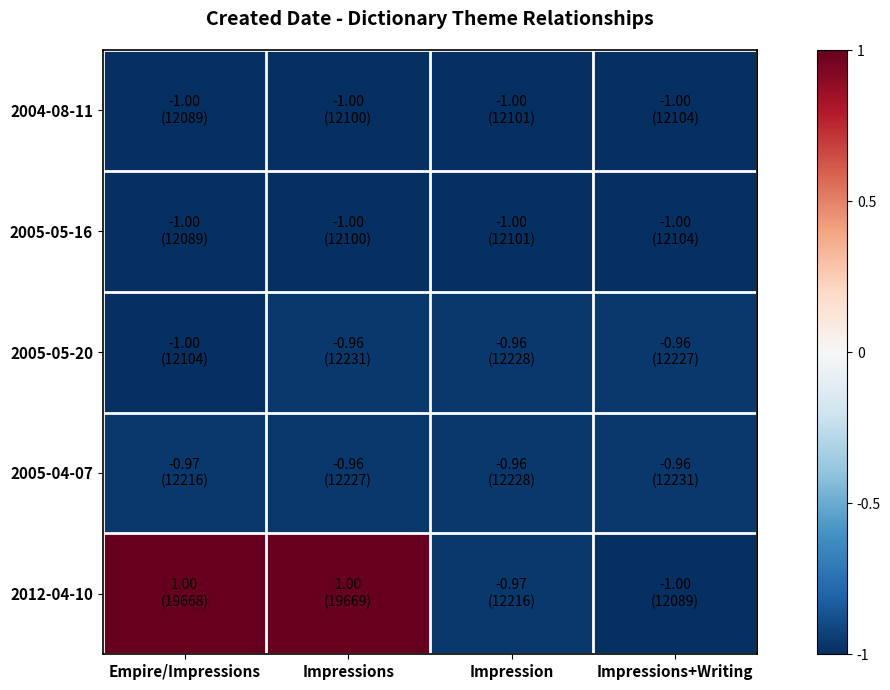

Reading left to right, what are all the values shown in this chart?

2004-08-11: Empire/Impressions=-1.0	Impressions=-1.0	Impression=-1.0	Impressions+Writing=-1.0
2005-05-16: Empire/Impressions=-1.0	Impressions=-1.0	Impression=-1.0	Impressions+Writing=-1.0
2005-05-20: Empire/Impressions=-1.0	Impressions=-1.0	Impression=-1.0	Impressions+Writing=-1.0
2005-04-07: Empire/Impressions=-1.0	Impressions=-1.0	Impression=-1.0	Impressions+Writing=-1.0
2012-04-10: Empire/Impressions=1.0	Impressions=1.0	Impression=-1.0	Impressions+Writing=-1.0